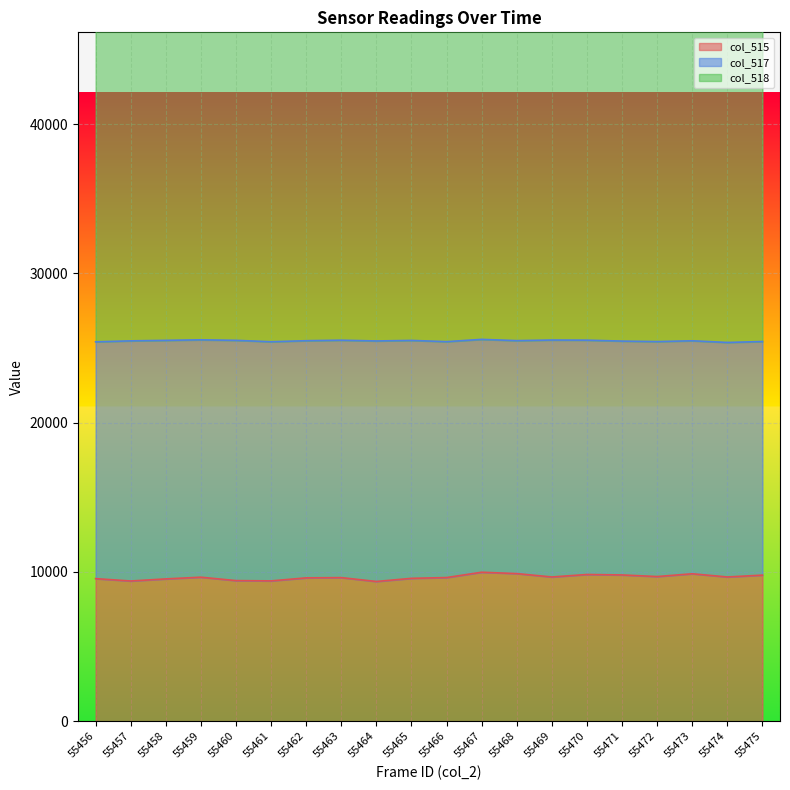

The value of col_515 at 55471 is 9795. True or false?

True